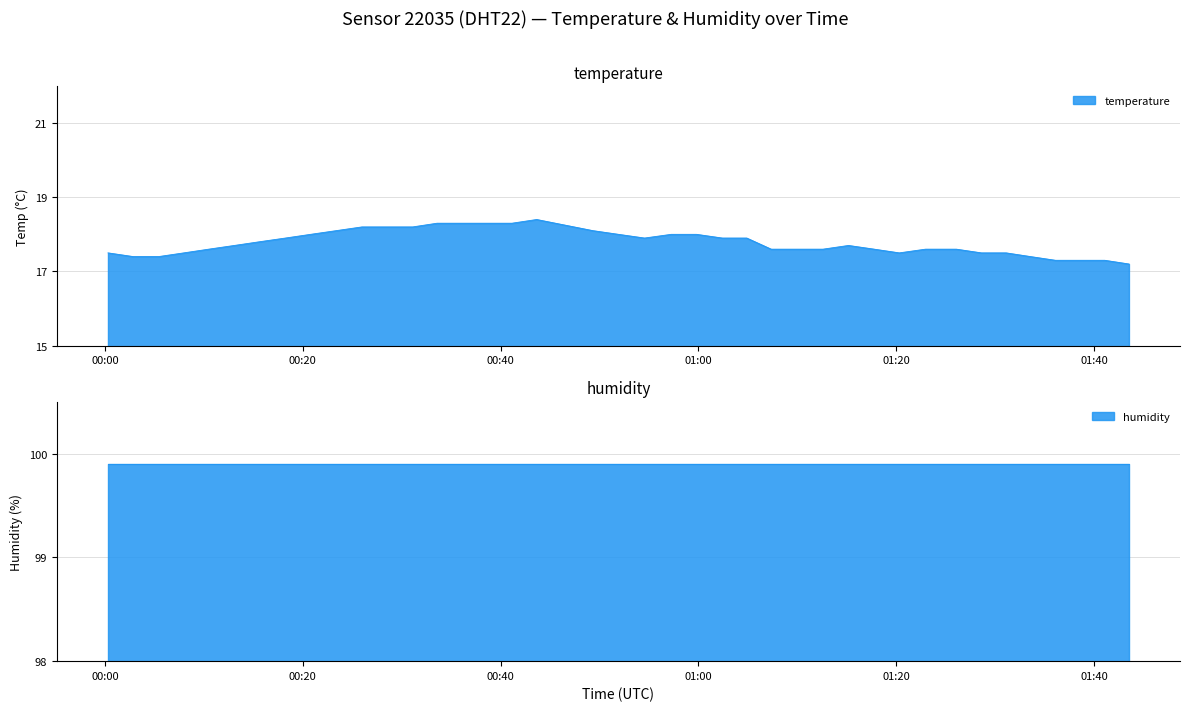

What is the maximum value for temperature?

18.4